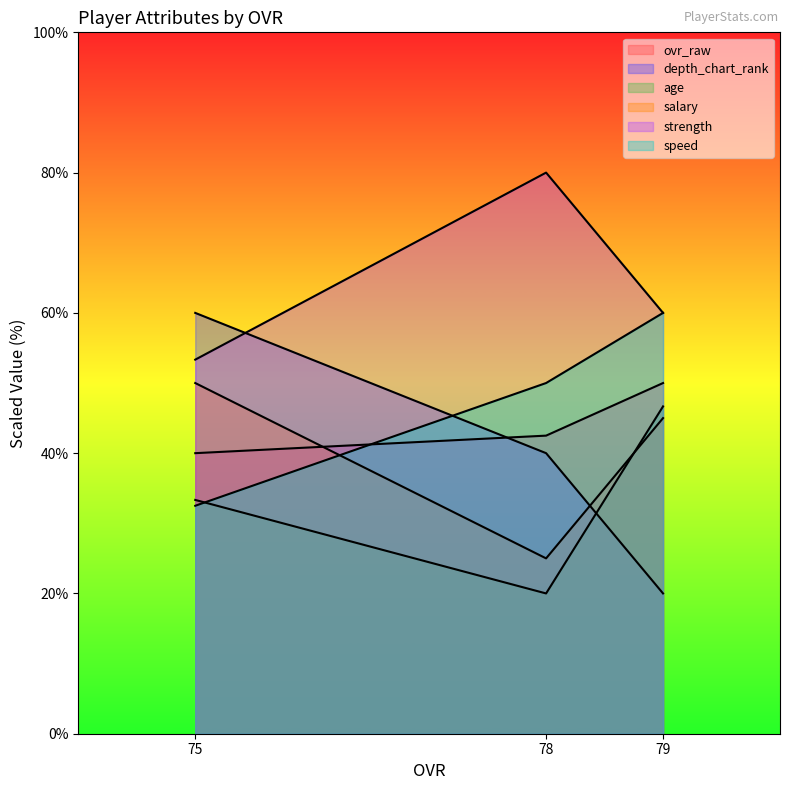

How many values in the depth_chart_rank series exceed 40?

1